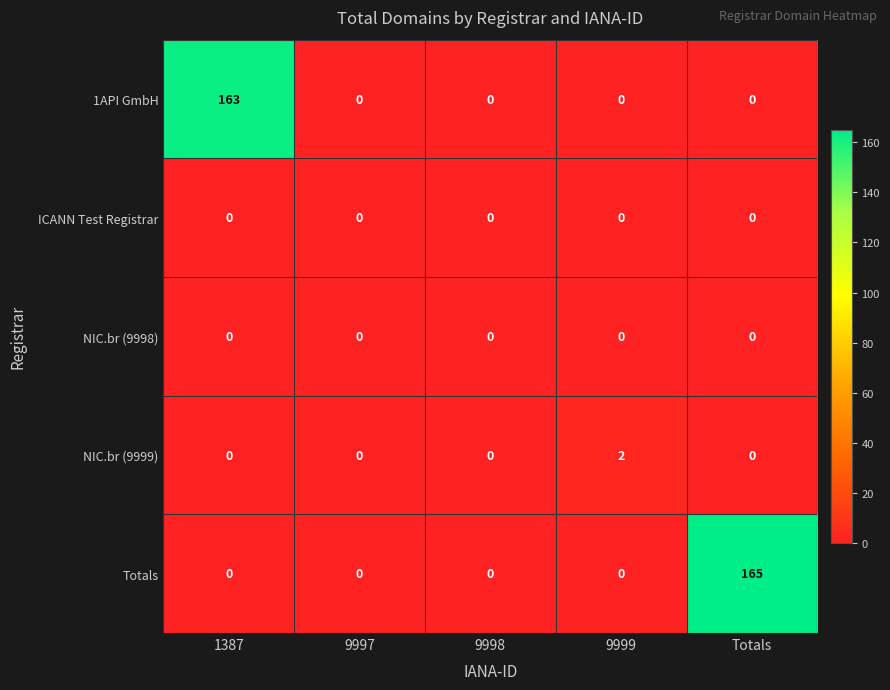

Reading left to right, what are all the values shown in this chart?

1API GmbH: 1387=163	9997=0	9998=0	9999=0	Totals=0
ICANN Test Registrar: 1387=0	9997=0	9998=0	9999=0	Totals=0
NIC.br (9998): 1387=0	9997=0	9998=0	9999=0	Totals=0
NIC.br (9999): 1387=0	9997=0	9998=0	9999=2	Totals=0
Totals: 1387=0	9997=0	9998=0	9999=0	Totals=165